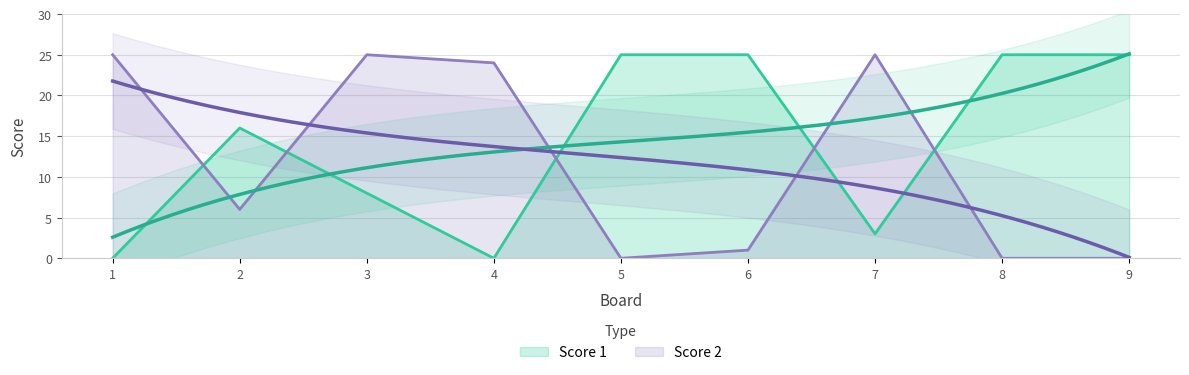

Rank the series by their maximum value, from lowest to highest.

Score 1, Score 2